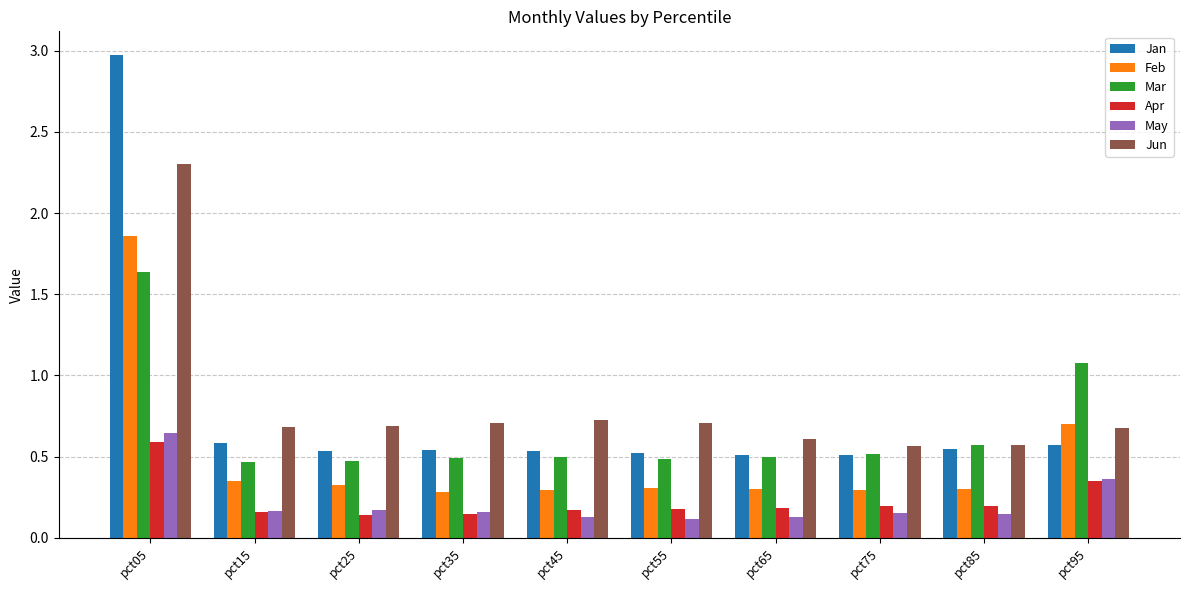

Which series changed the most between pct05 and pct45?

Jan